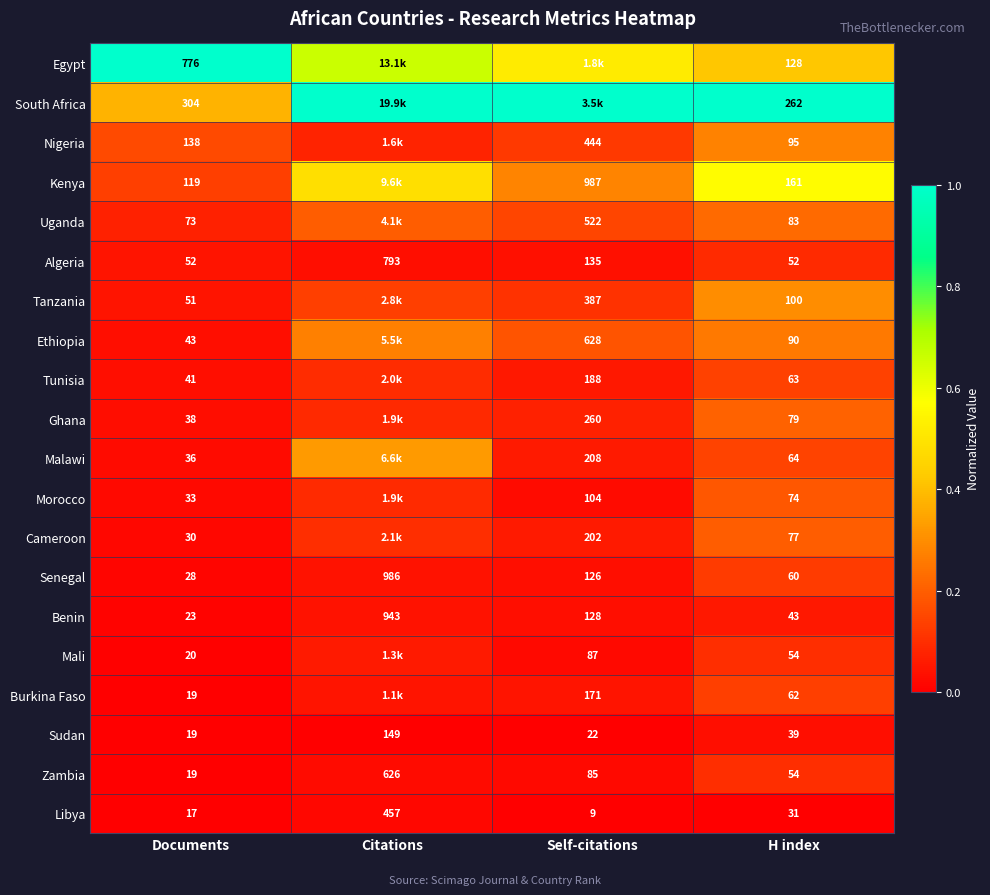

Which category has the lowest value in the Benin series?

Documents